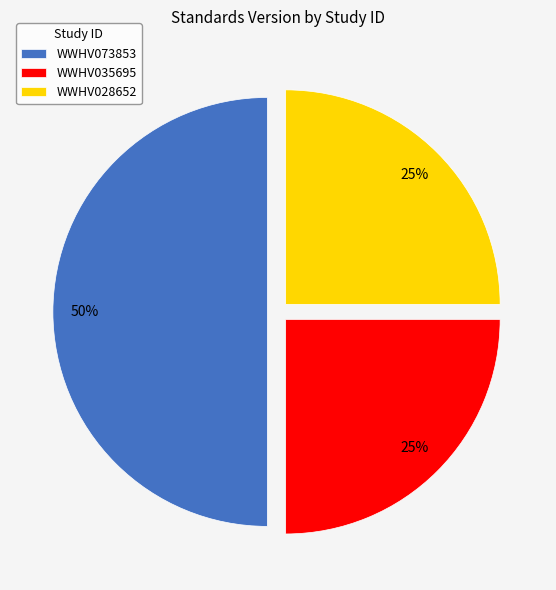

Is WWHV035695 the majority of the pie?

No